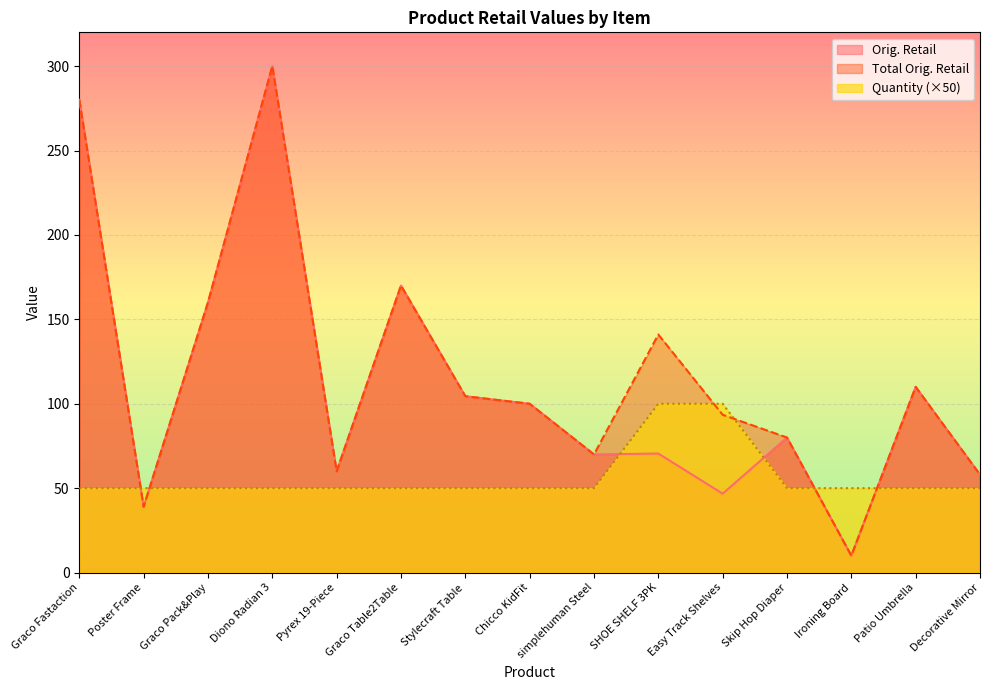

What is the minimum value shown in the chart?

10.0